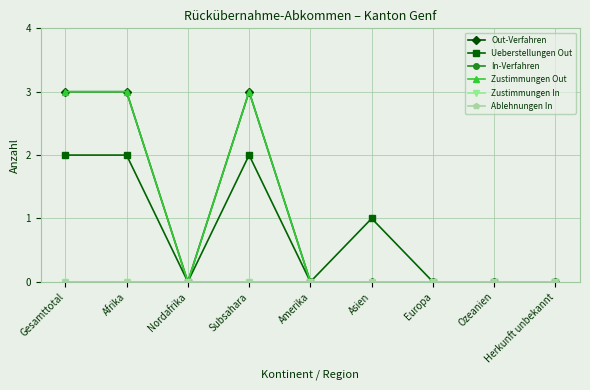

What is the average value of the Out-Verfahren series?

1